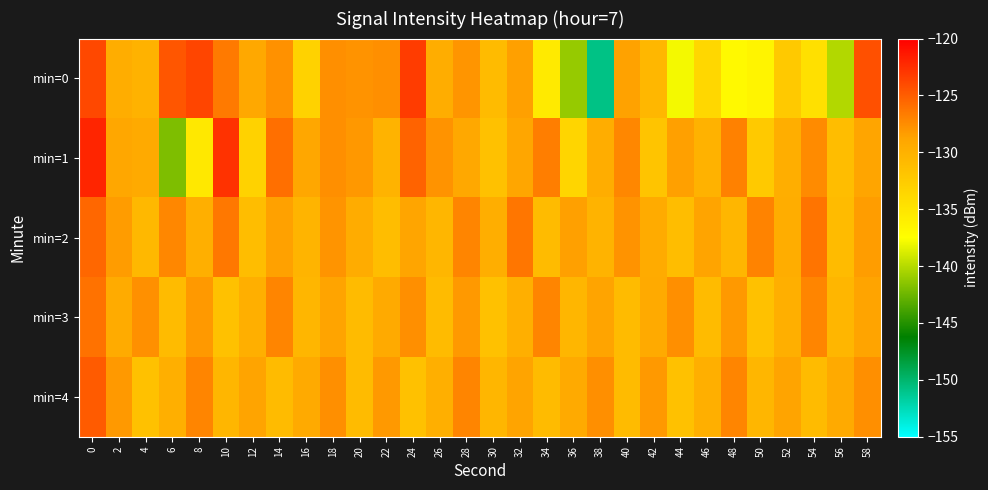

What is the difference between the highest and lowest values at 4?

3.8